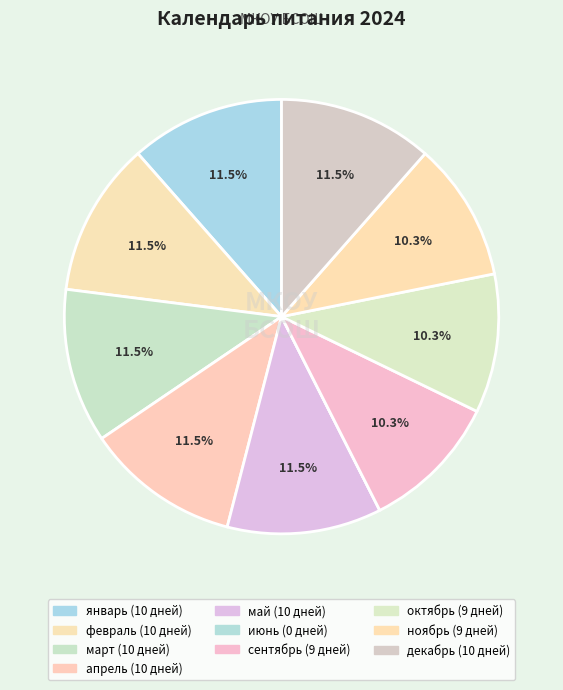

To the nearest percent, what portion does февраль represent?

12%